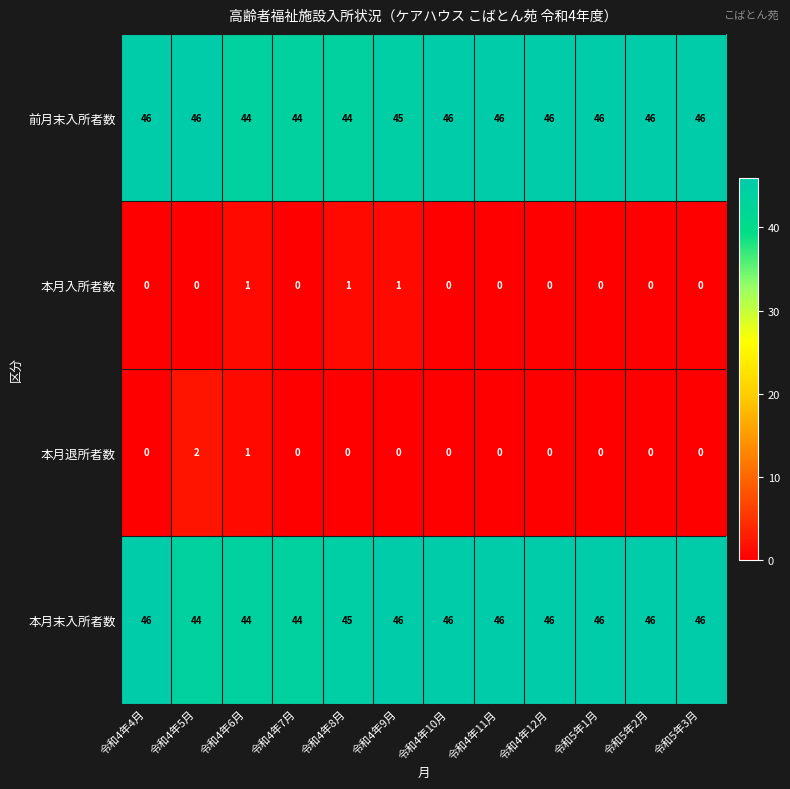

Rank the series at 令和4年5月 from highest to lowest value.

前月末入所者数, 本月末入所者数, 本月退所者数, 本月入所者数